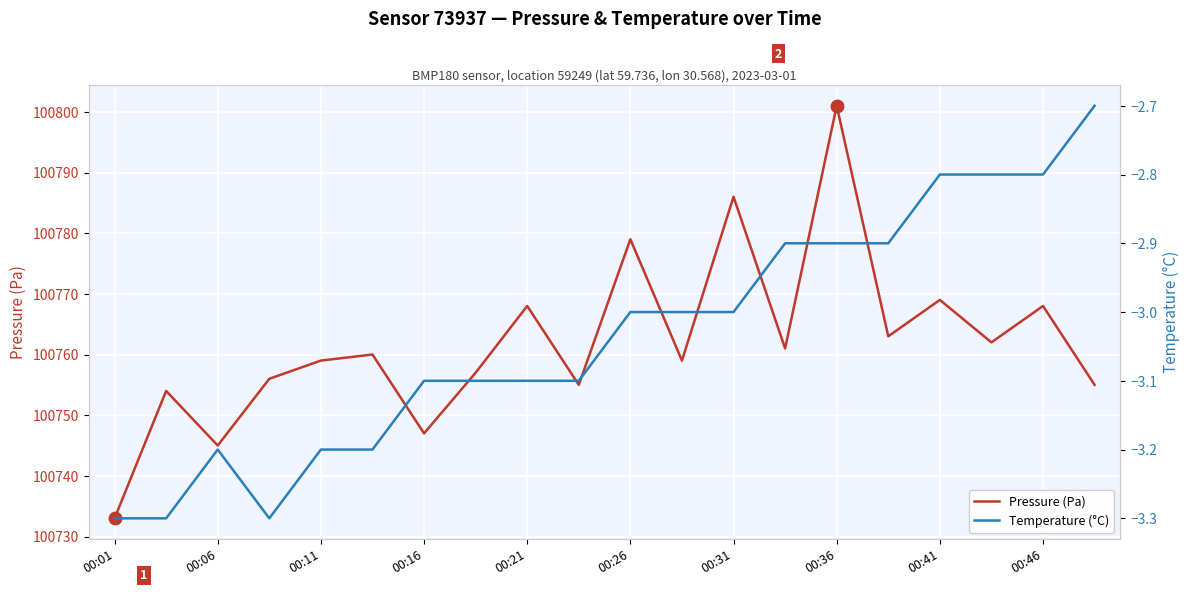

At how many categories does at least one series exceed 3848?

20